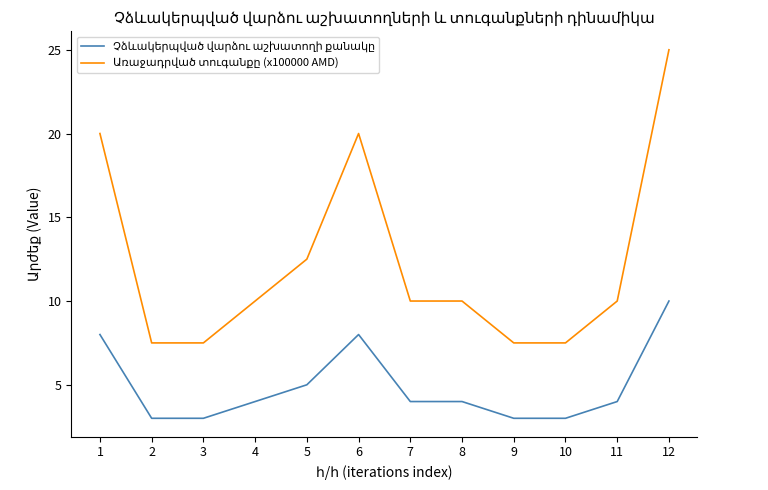

What is the total value across all series at 4?

14.0